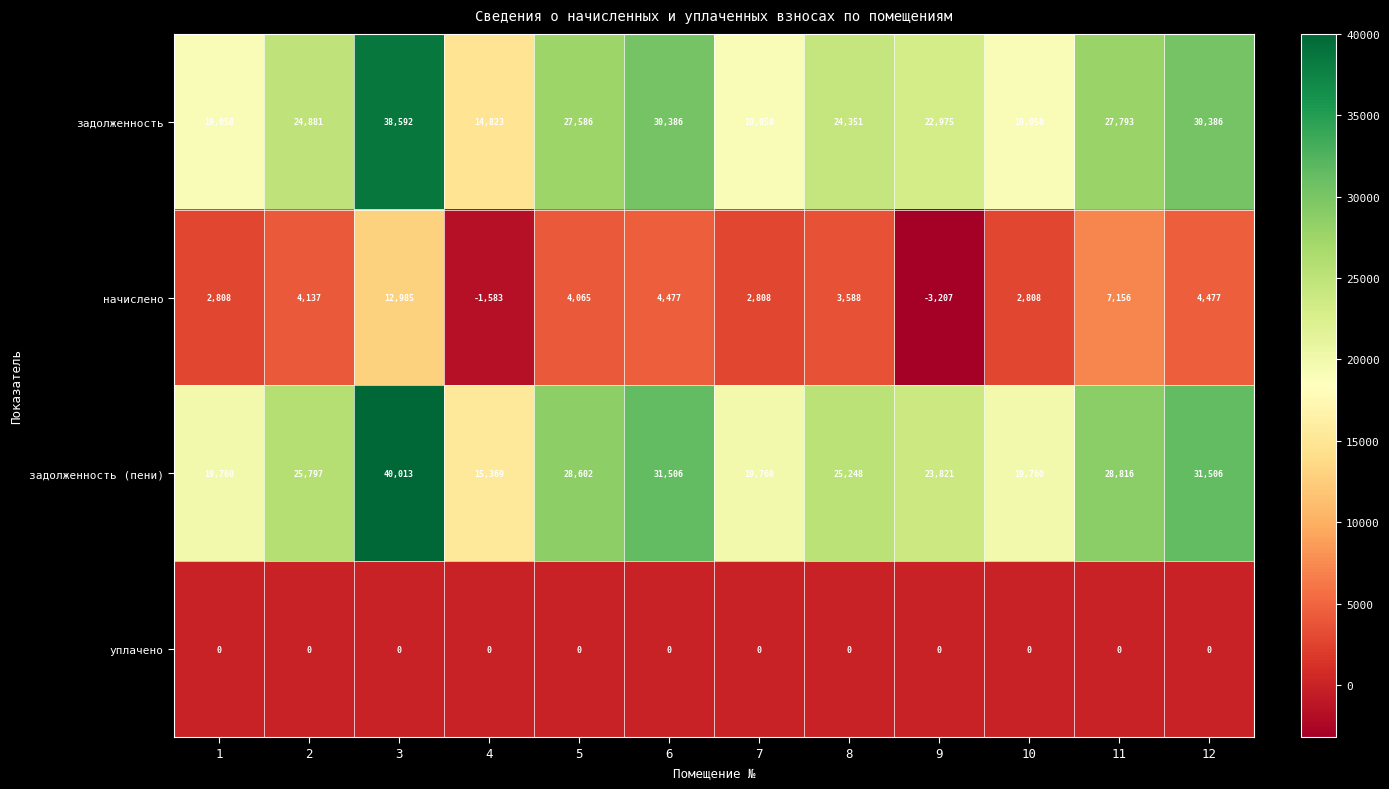

How many series are shown in this chart?

4